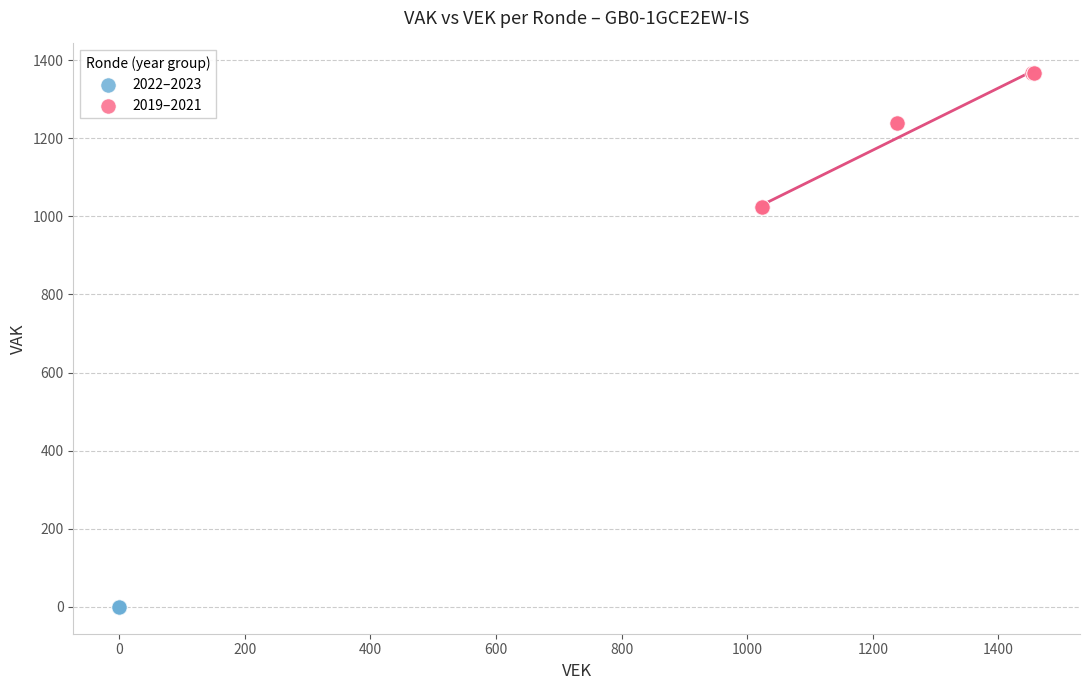

What are all the series names shown in the legend?

2022–2023, 2019–2021